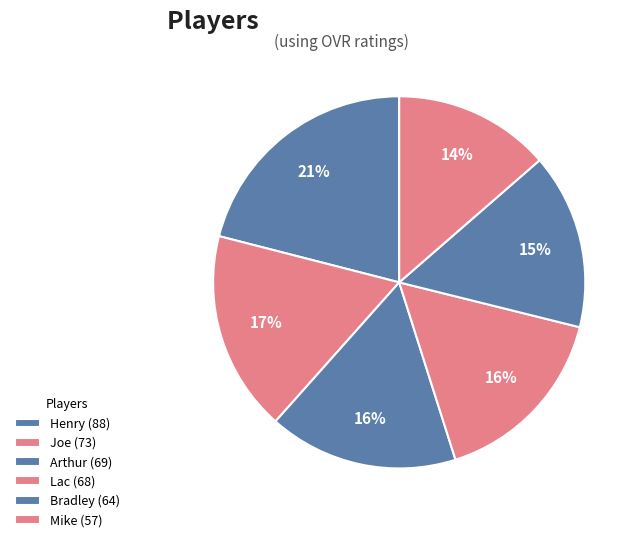

How many slices are in this pie chart?

6